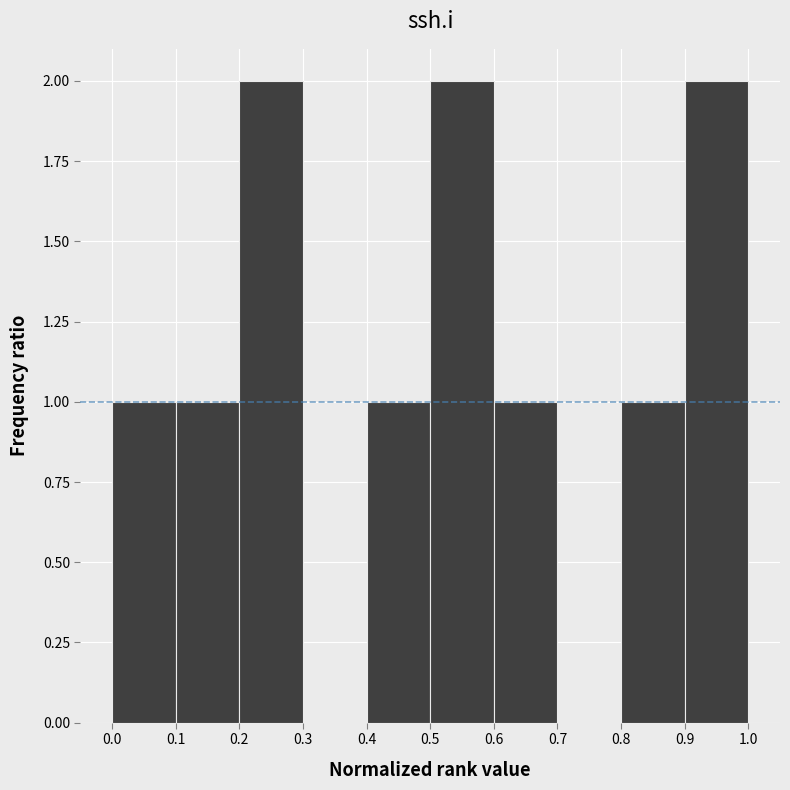

Reading left to right, transcribe this chart: for each bar, give the range it covers on the x-axis and its height. The values are not printed on the chart, so give them approximately, as read against the axis.

0.0 to 0.1: 1
0.1 to 0.2: 1
0.2 to 0.3: 2
0.3 to 0.4: 0
0.4 to 0.5: 1
0.5 to 0.6: 2
0.6 to 0.7: 1
0.7 to 0.8: 0
0.8 to 0.9: 1
0.9 to 1.0: 2